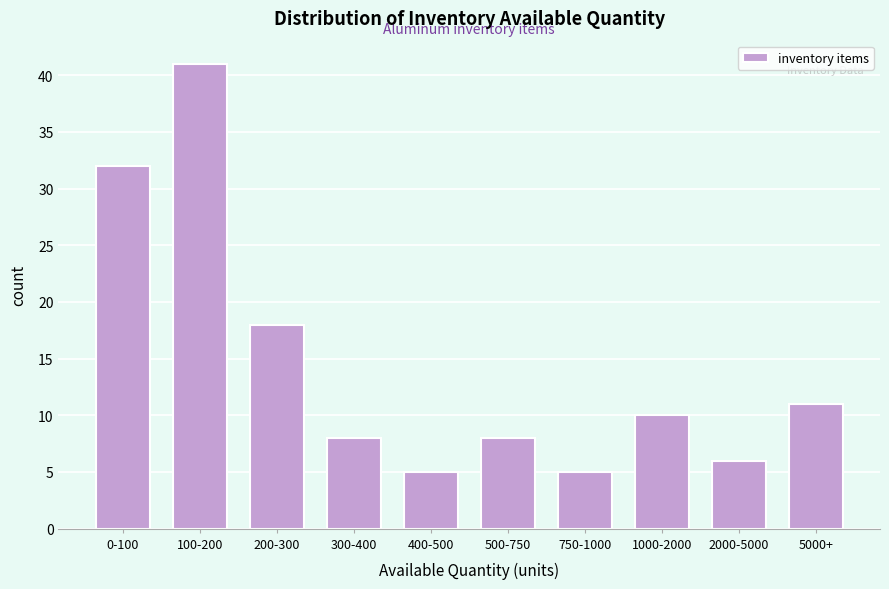

Reading left to right, list all the values displayed in this chart.

32	41	18	8	5	8	5	10	6	11